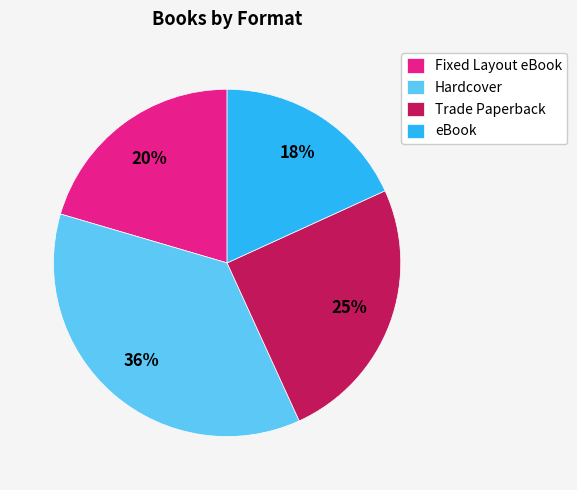

Do Hardcover and Trade Paperback together represent more than half of the pie?

Yes